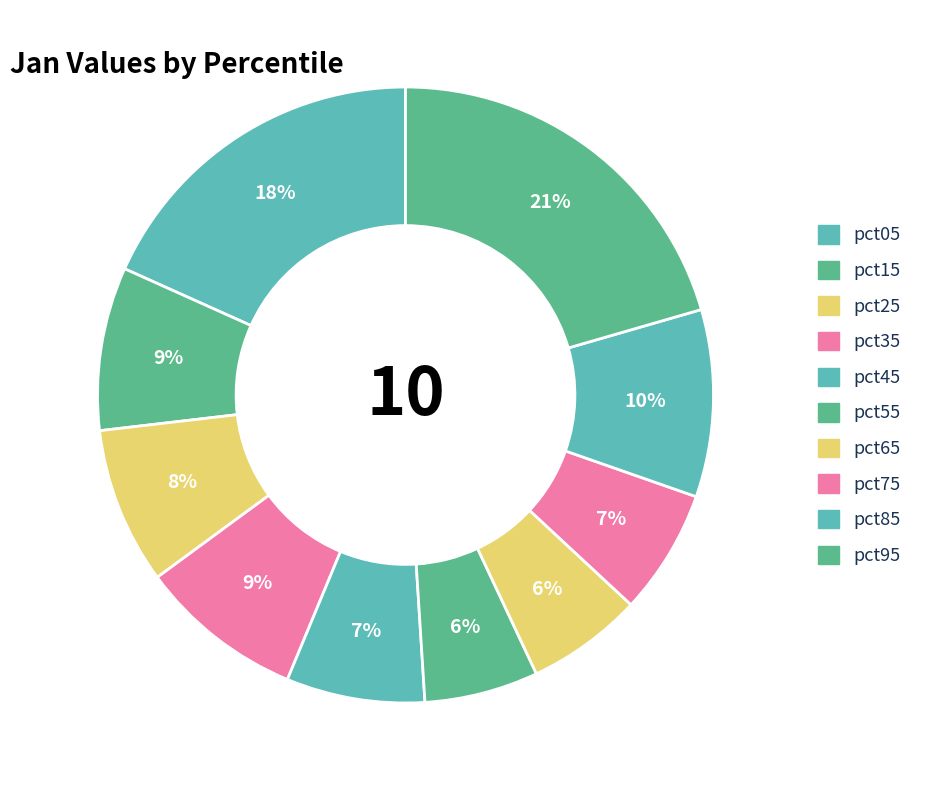

True or false: pct25 accounts for 8% of the total.

True